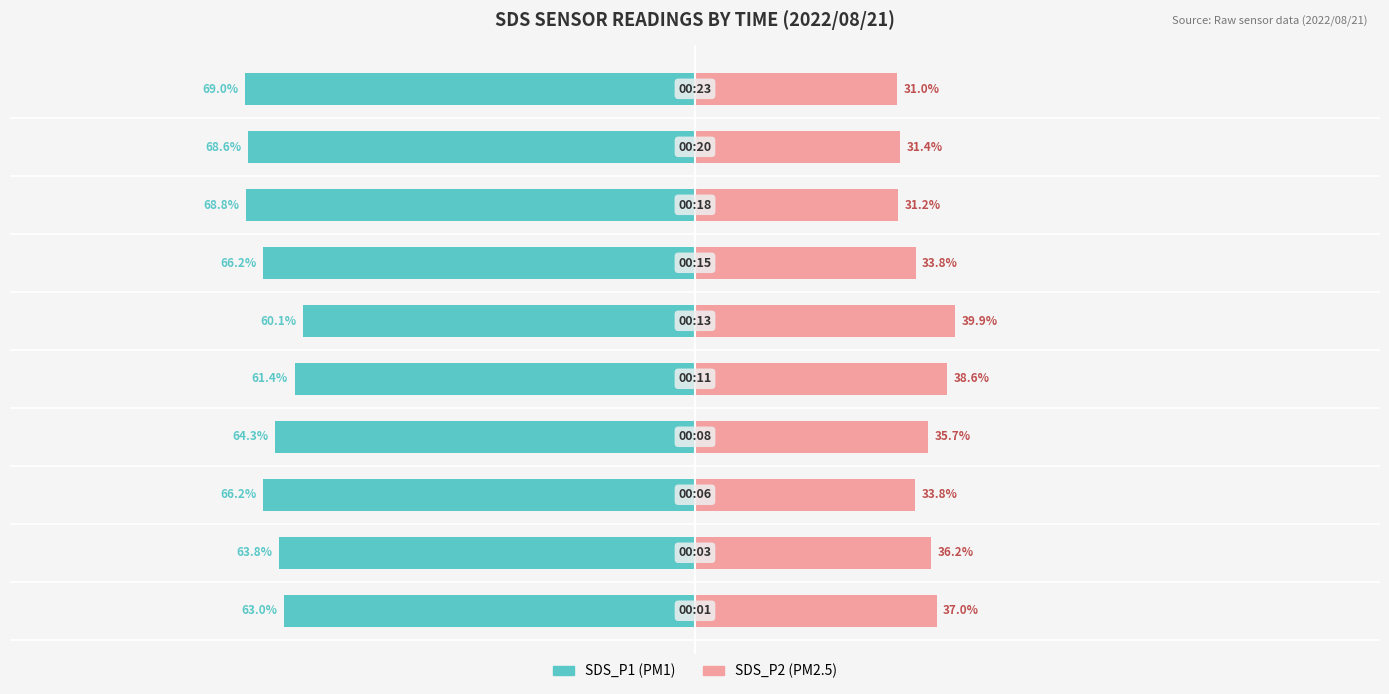

Reading left to right, what are all the values shown in this chart?

SDS_P1: 0=-63.0	1=-63.8	2=-66.2	3=-64.3	4=-61.4	5=-60.1	6=-66.2	7=-68.8	8=-68.6	9=-69.0
SDS_P2: 0=37.0	1=36.2	2=33.8	3=35.7	4=38.6	5=39.9	6=33.8	7=31.2	8=31.4	9=31.0